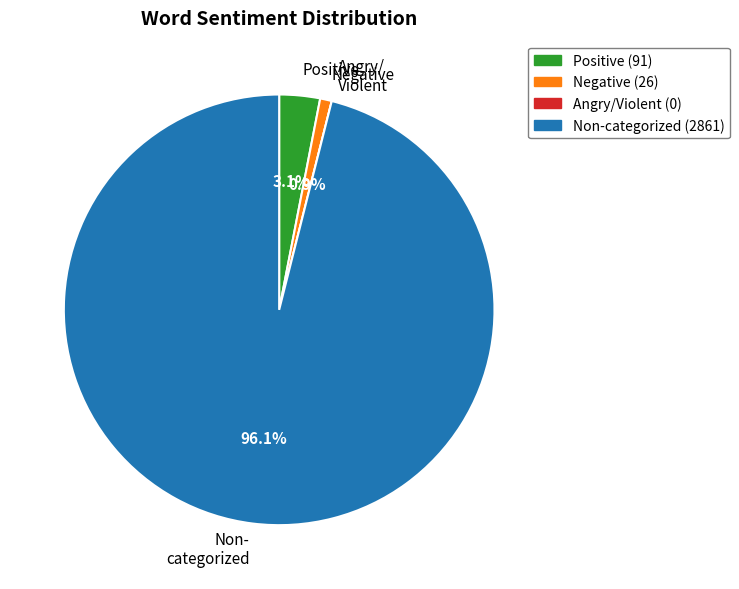

Which slice is the largest?

Non- categorized